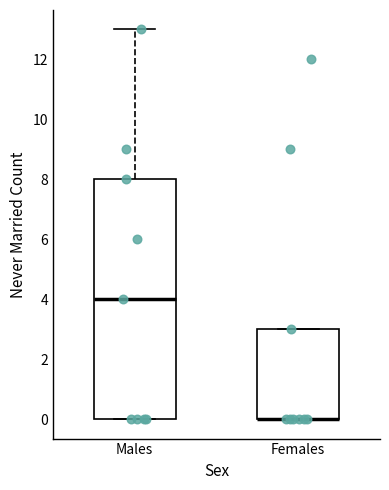

Where is the lower edge of the box for Females on the y-axis? The values are not printed on the chart, so give them approximately, as read against the axis.

0